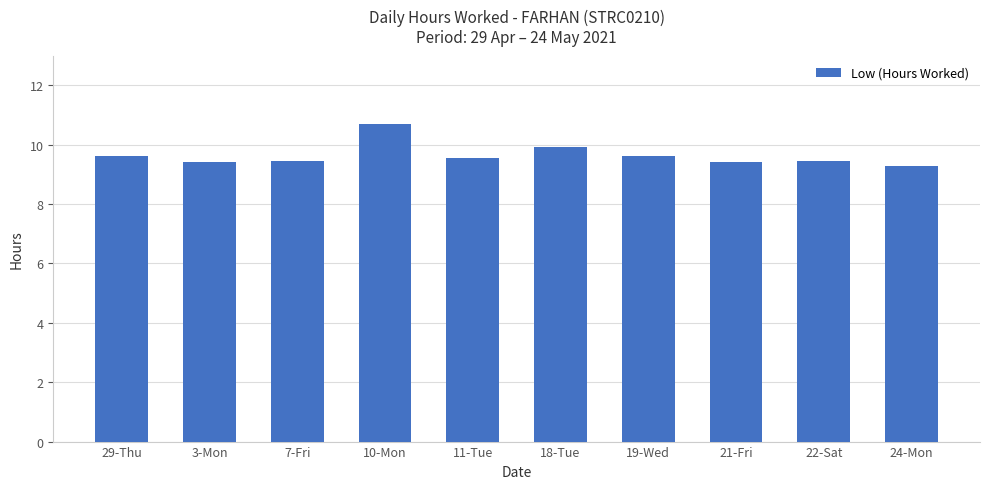

What is the minimum value shown in the chart?

9.3